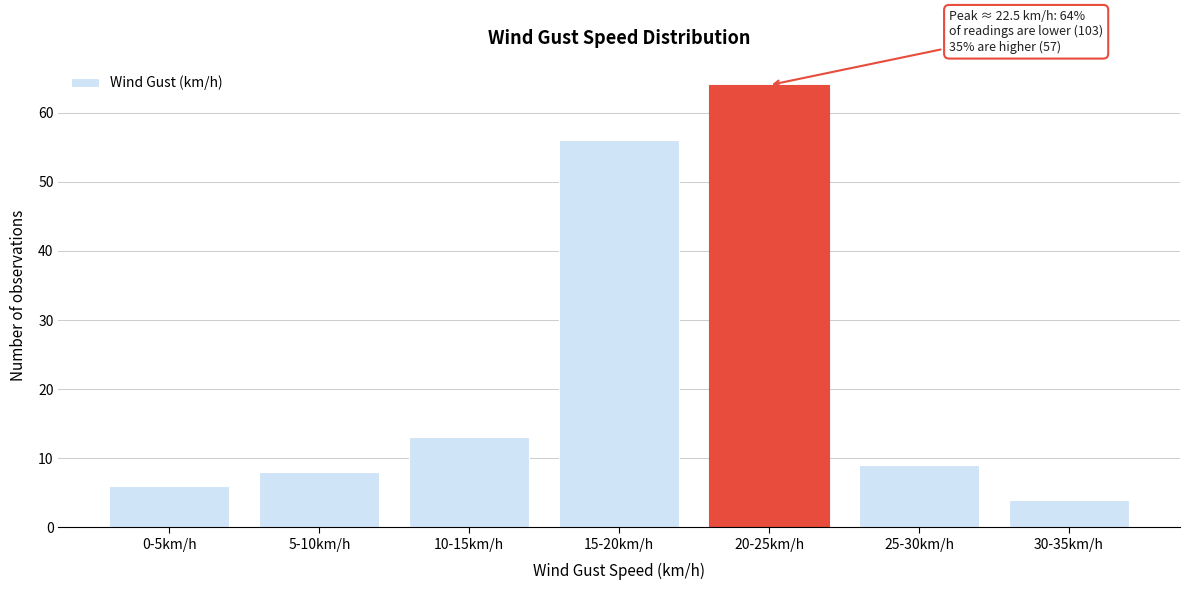

Reading left to right, transcribe all the data shown in this chart.

6	8	13	56	64	9	4